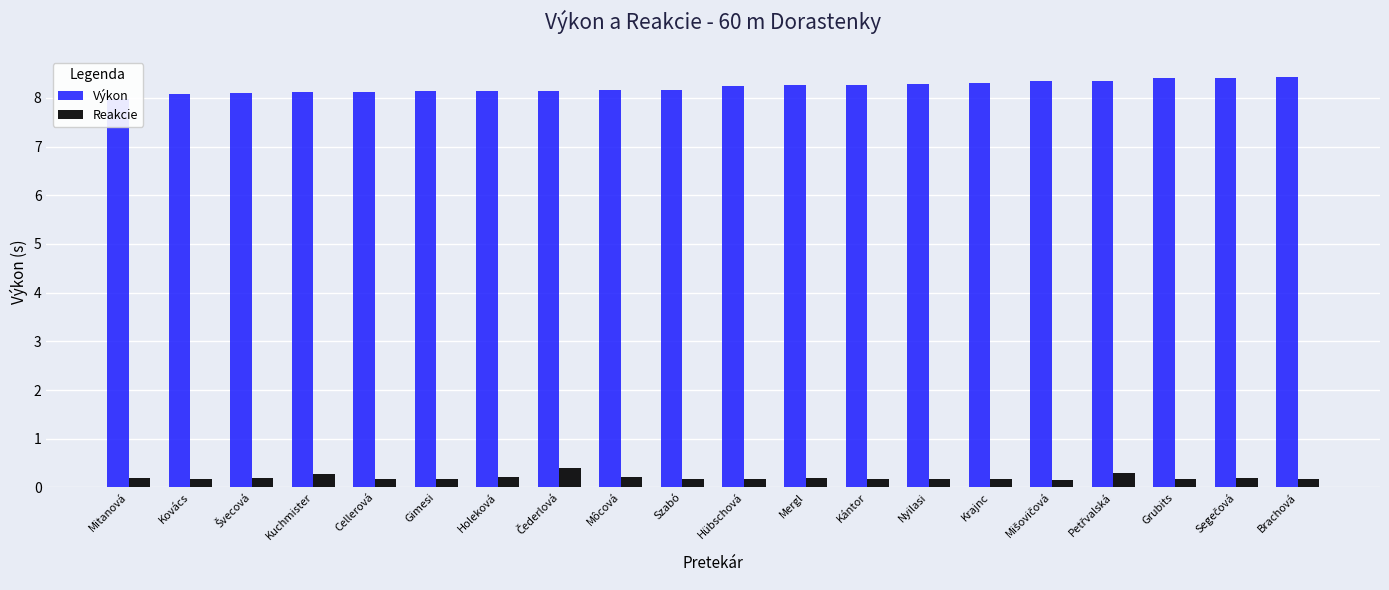

Read the Reakcie value at Gimesi.

0.2